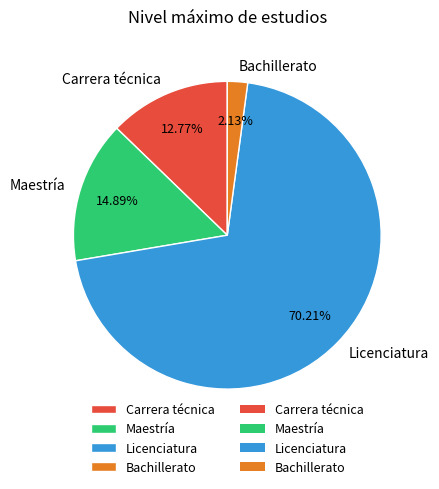

Between Bachillerato and Licenciatura, which is larger?

Licenciatura